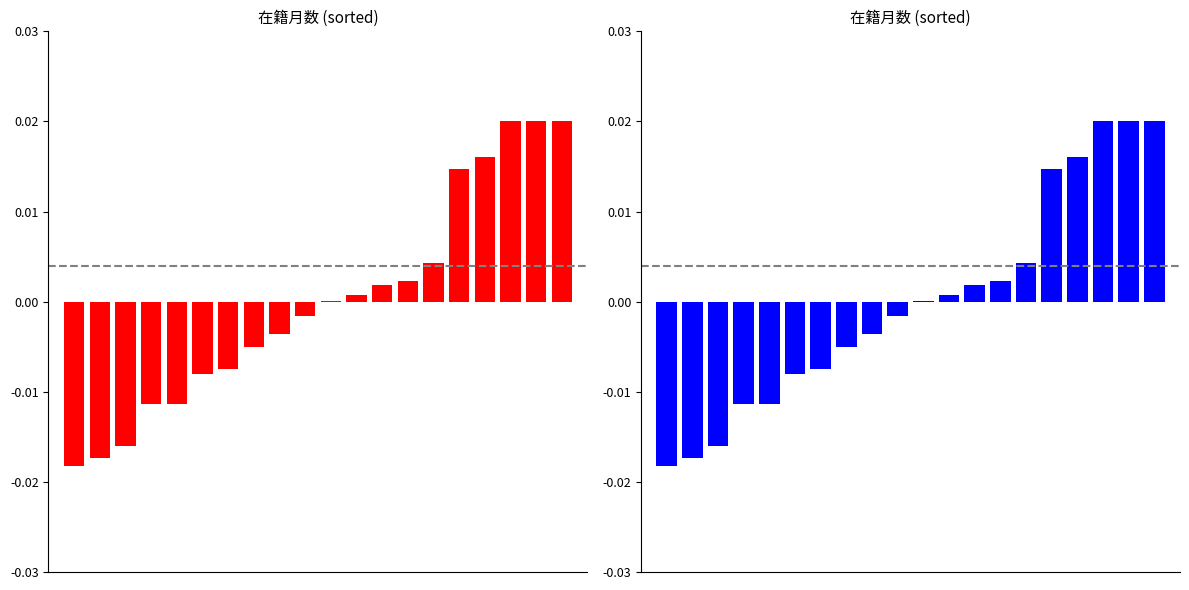

Is it true that the value at 0 is -0.0?

True